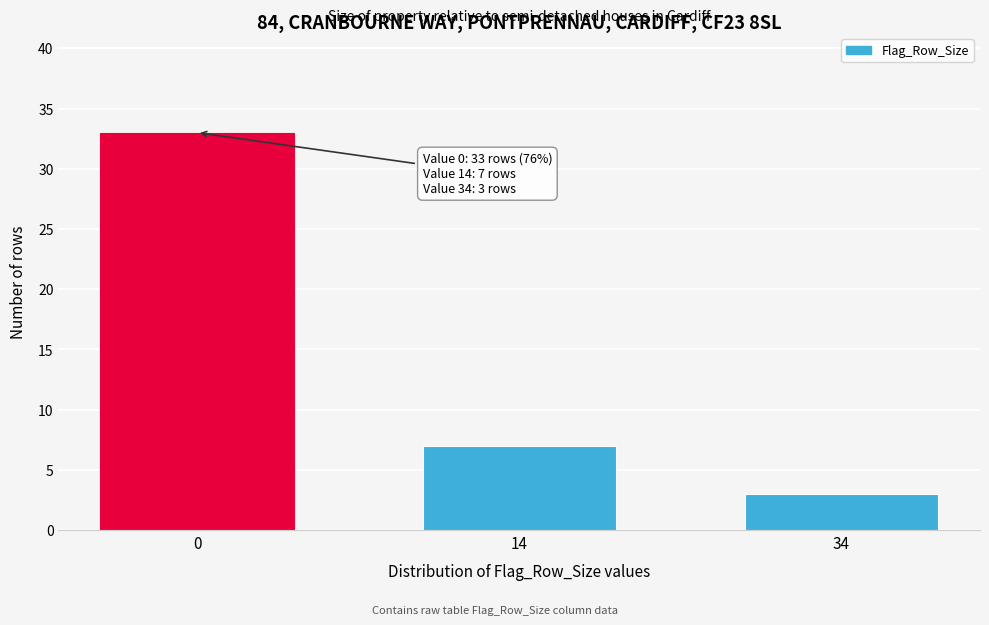

Reading right to left, extract all data points from this chart.

34=3	14=7	0=33